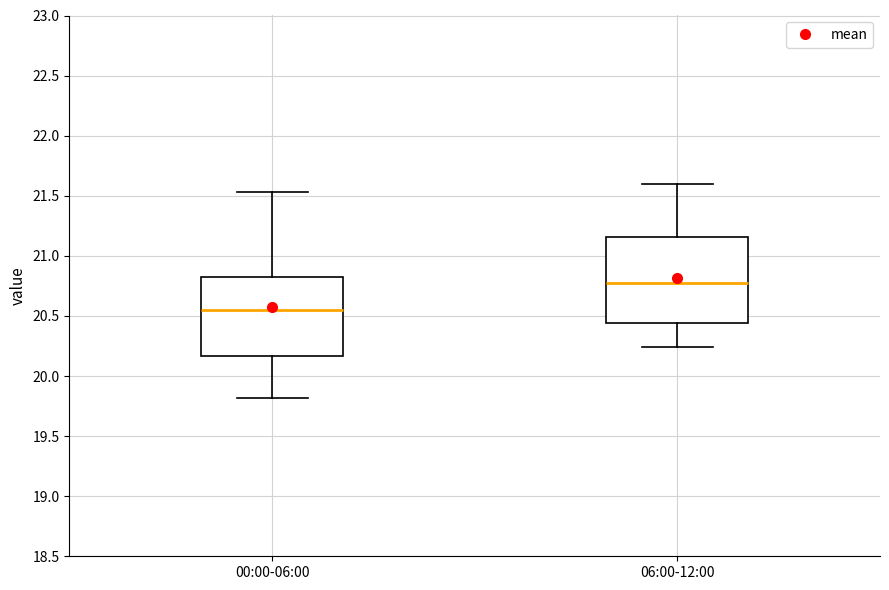

Where does the upper whisker of the box for 06:00-12:00 end on the y-axis? The values are not printed on the chart, so give them approximately, as read against the axis.

21.60